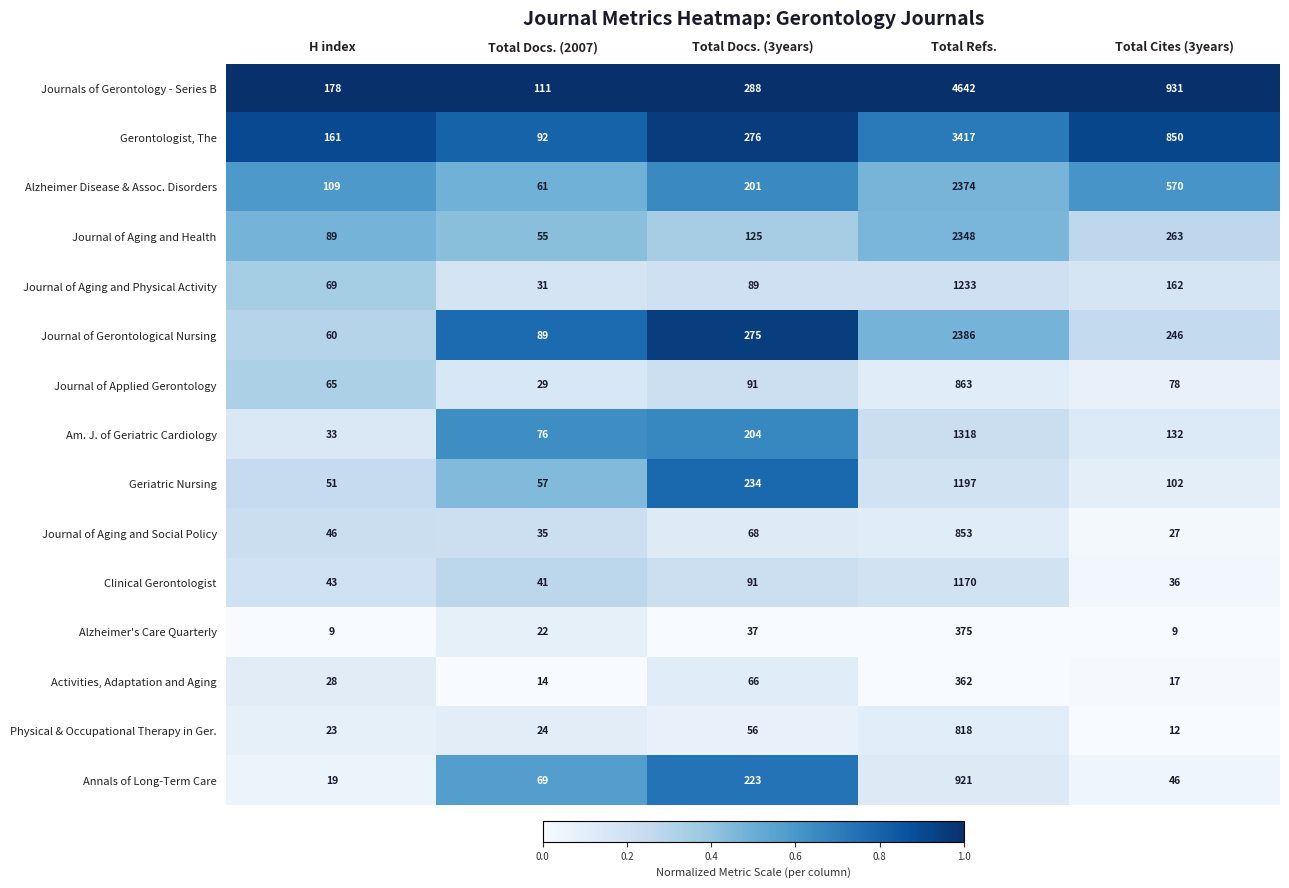

What is the smallest value displayed?

9